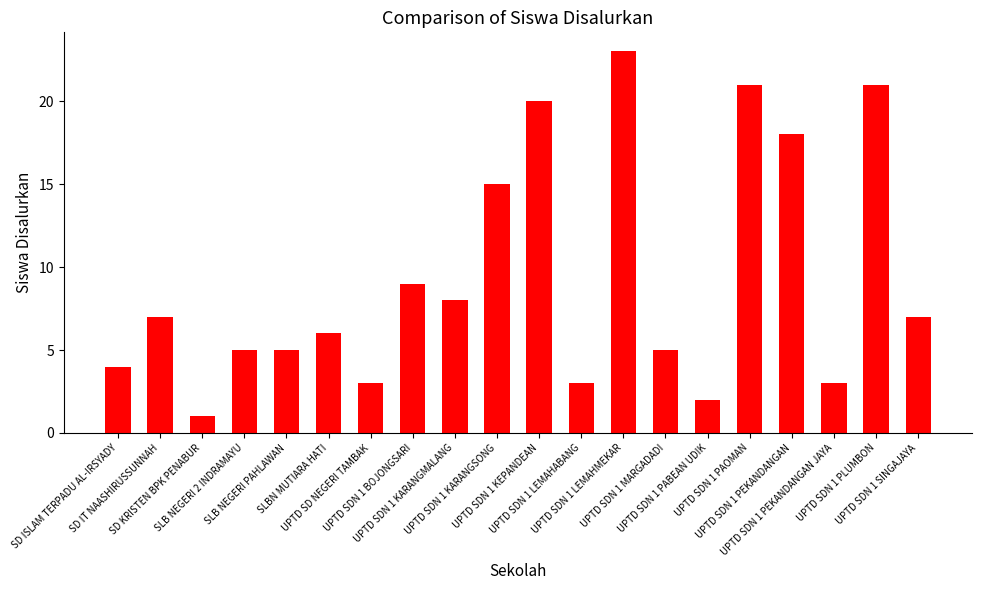

What is the value of the 11th bar from the left?

20